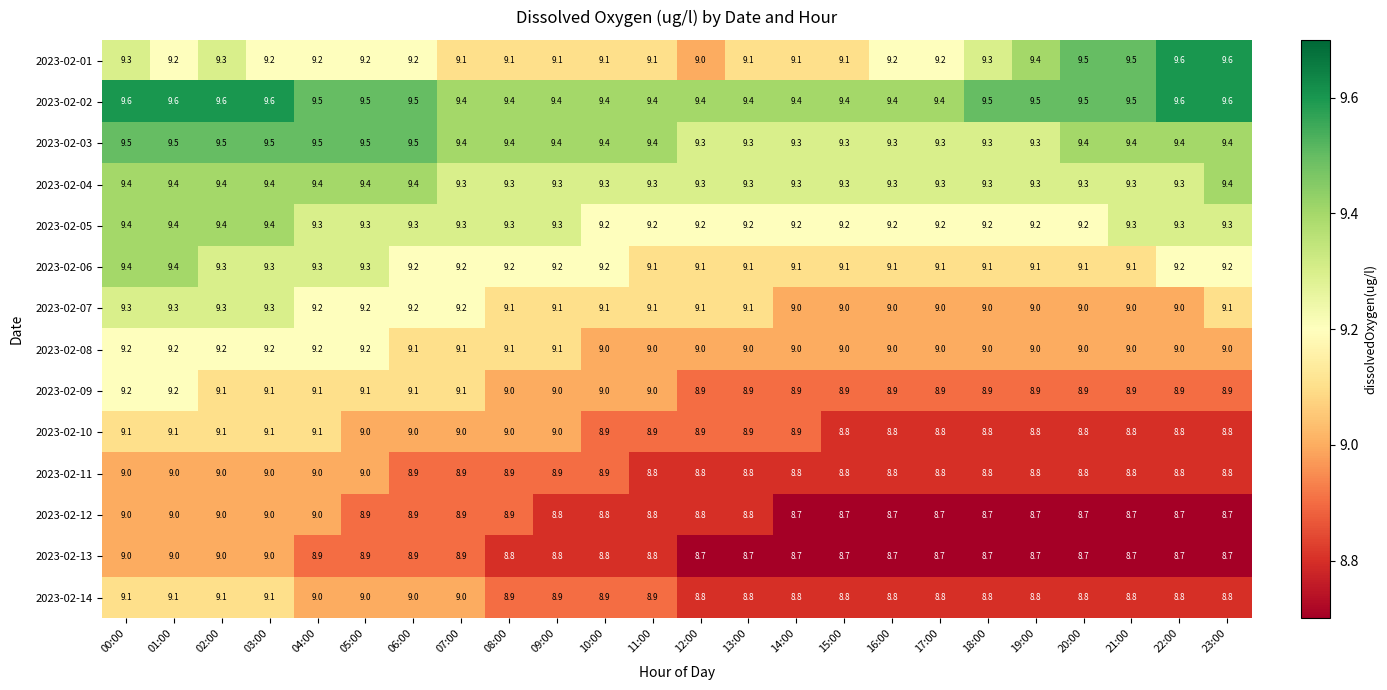

What is the smallest value displayed?

8.7